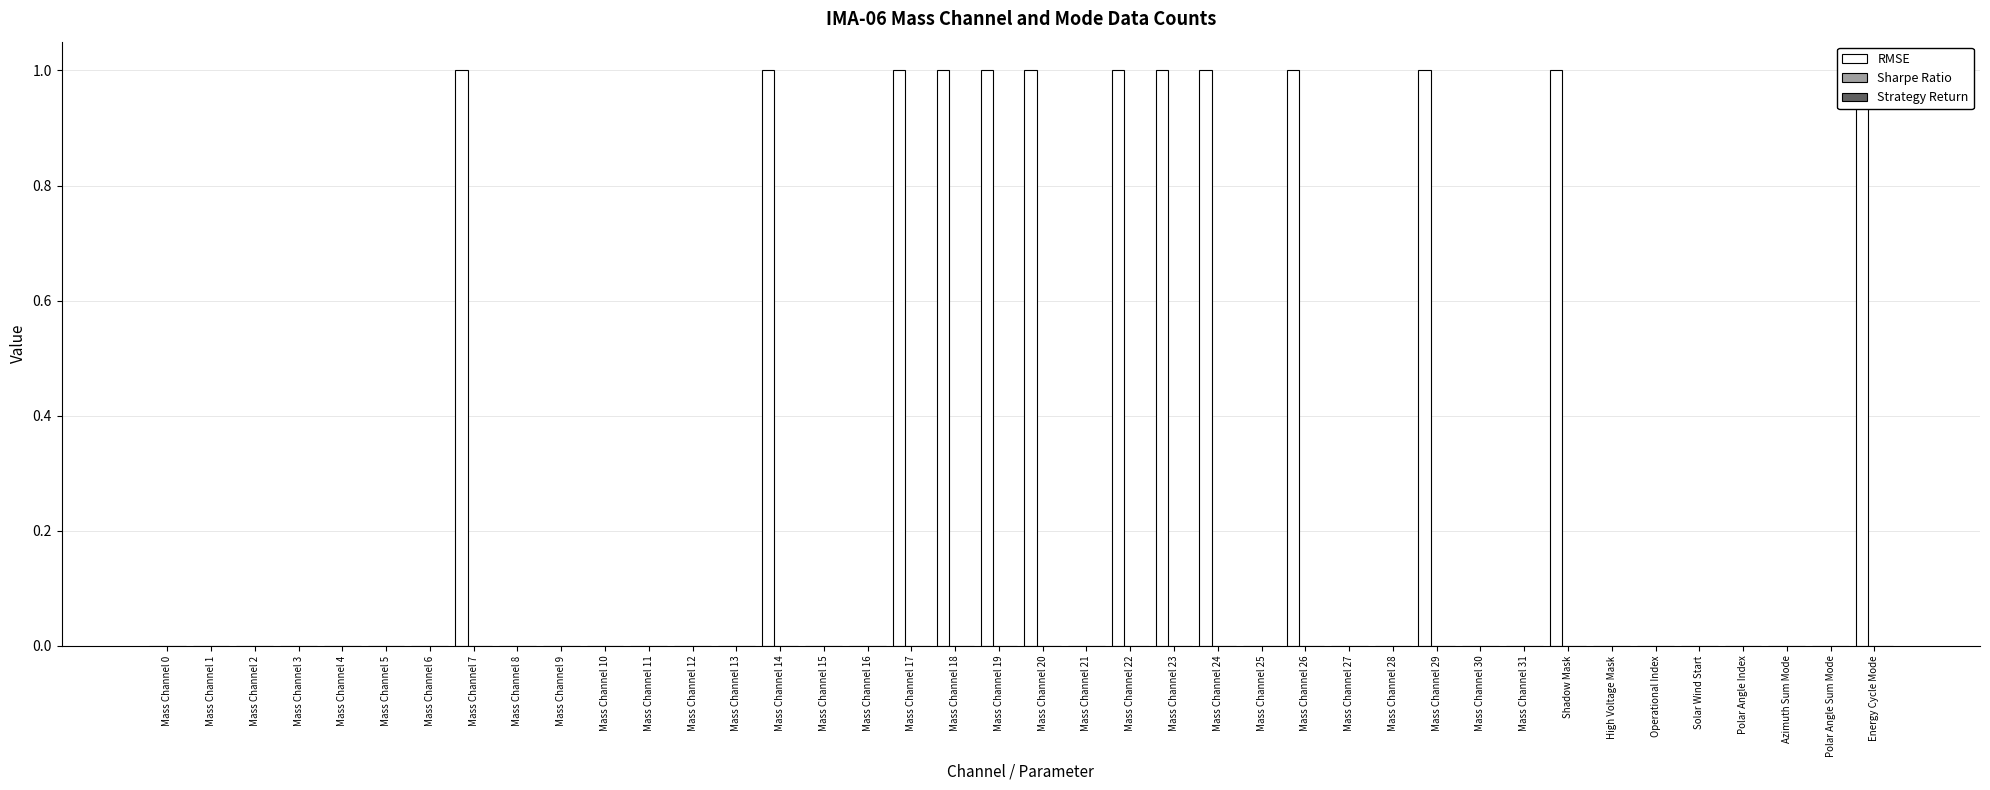

Rank the series by their maximum value, from highest to lowest.

RMSE, Sharpe Ratio, Strategy Return